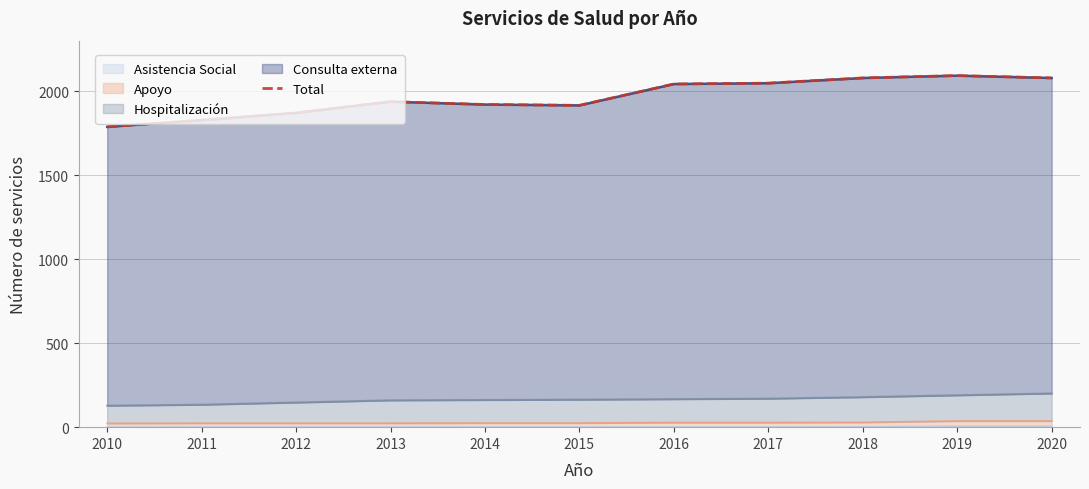

The chart shows a value of 2042 at 2016. True or false?

True